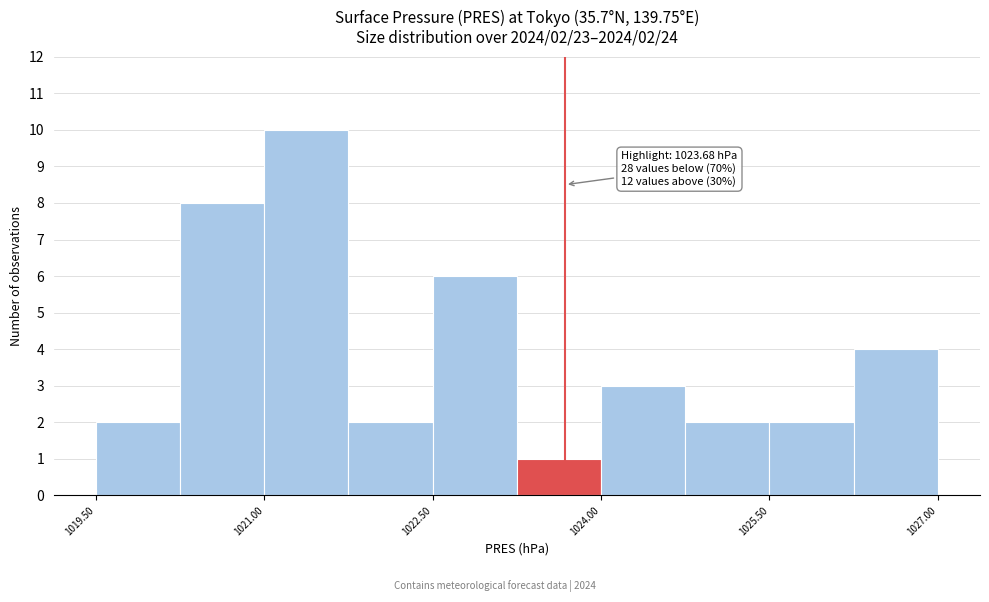

Read against the x-axis, roughly where is the centre of the tallest bar?

1021.4